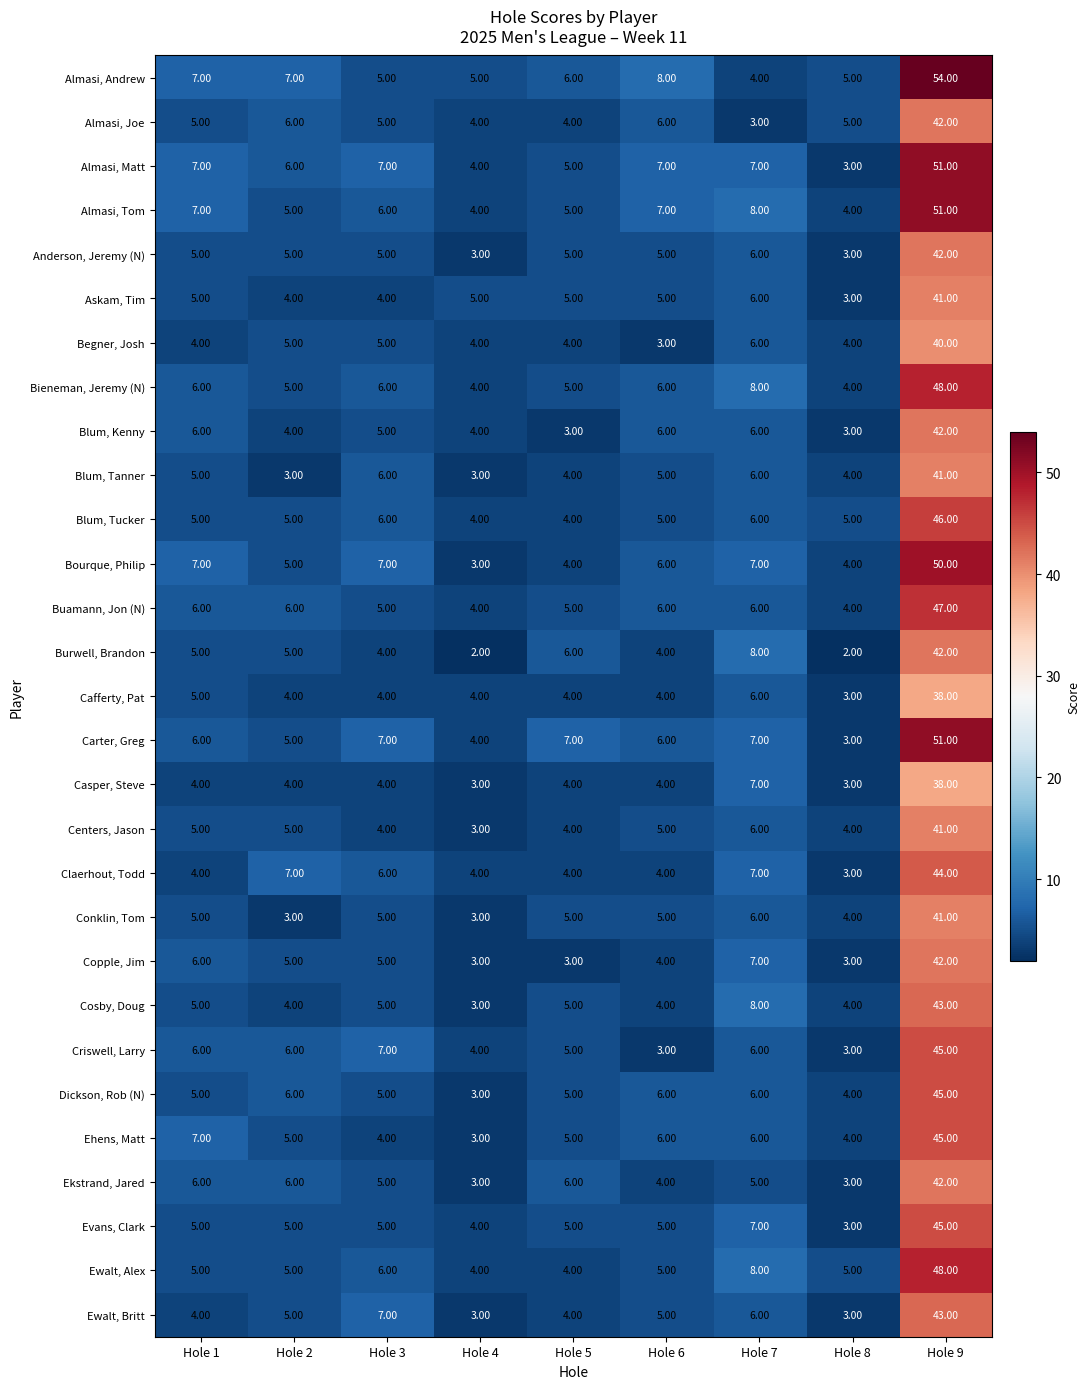

Which series changed the most between Hole 5 and Hole 9?

Almasi, Andrew